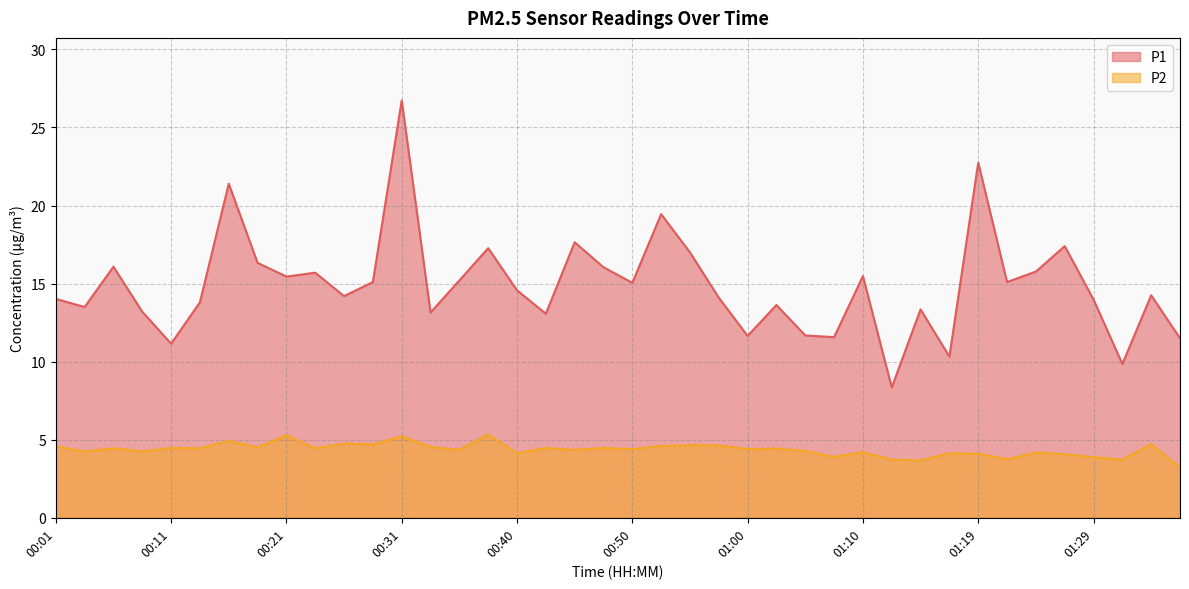

True or false: P2 and P1 intersect in this chart.

False